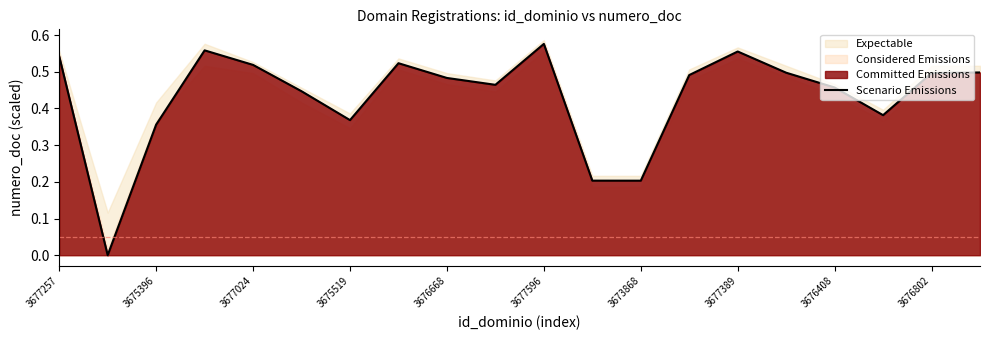

The chart shows a value of 0.5 at 3676802. True or false?

True